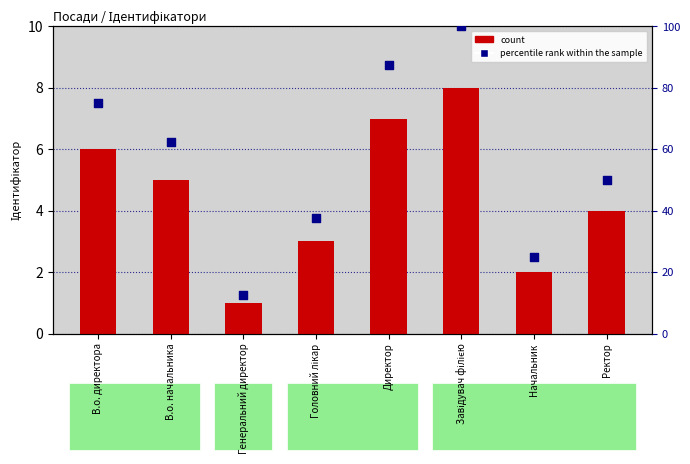

Which series contains the lowest Y value?

count